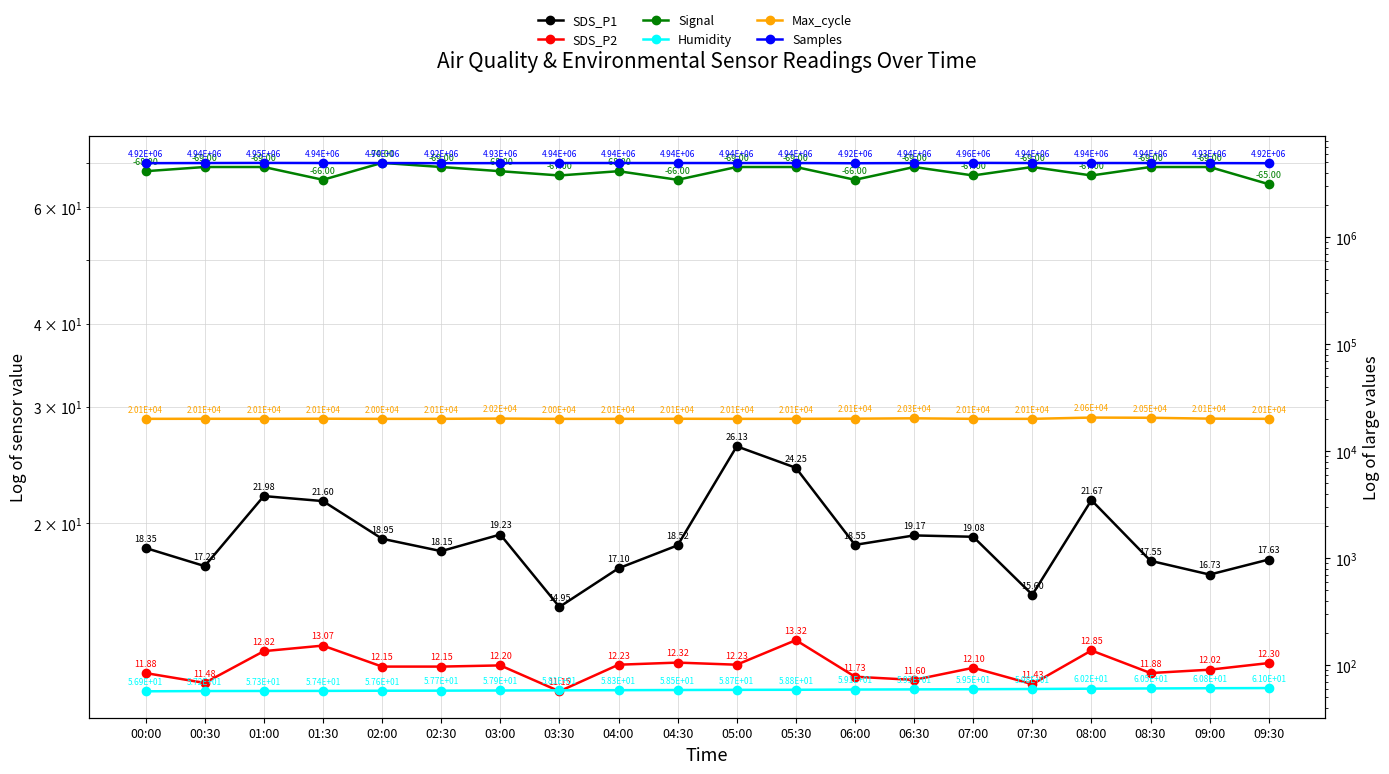

What is the sum of all SDS_P1 values?

382.4